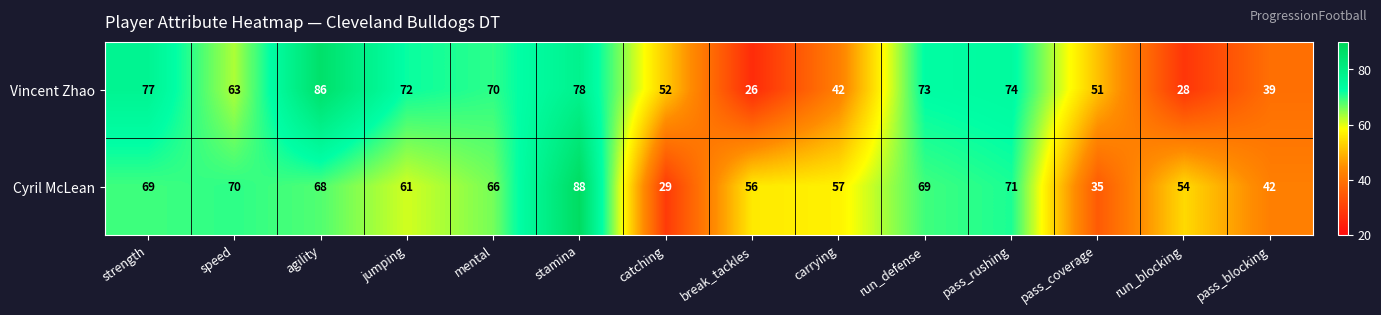

Where is Cyril McLean nearest to the value 58?

carrying